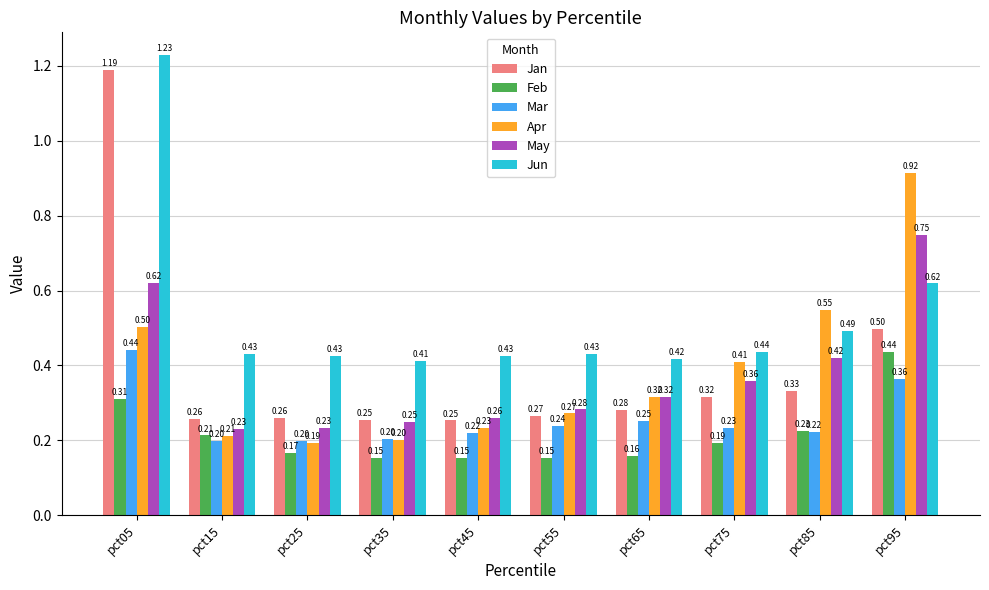

The Feb series shows 0.2 at pct55. True or false?

True